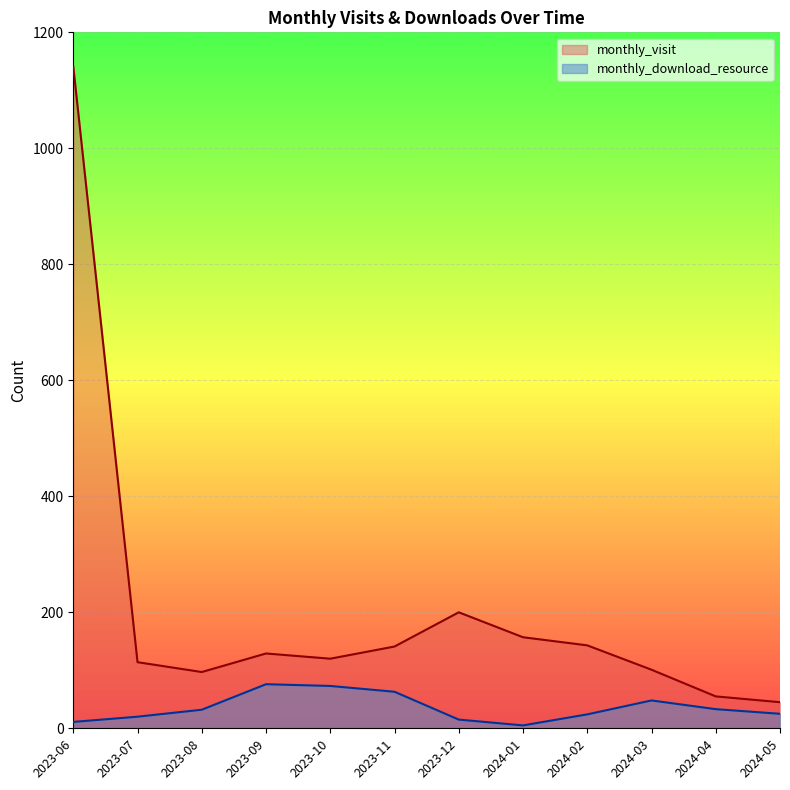

Rank the categories by monthly_visit value from lowest to highest.

2024-05, 2024-04, 2023-08, 2024-03, 2023-07, 2023-10, 2023-09, 2023-11, 2024-02, 2024-01, 2023-12, 2023-06